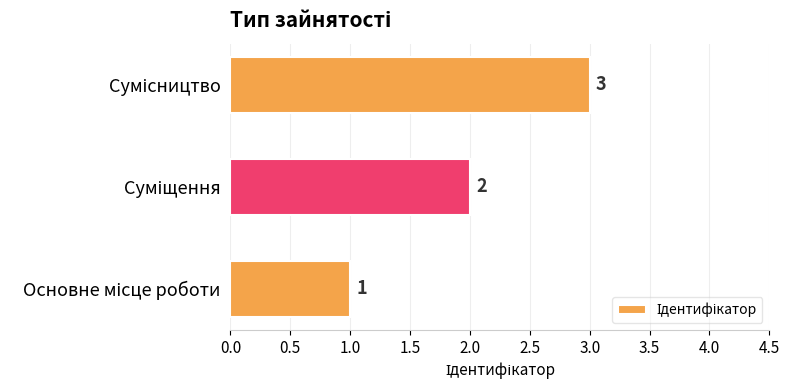

What is the maximum value shown in the chart?

3